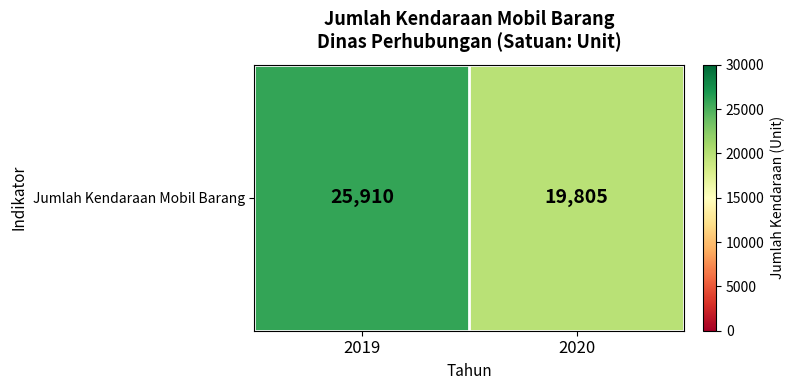

Is it true that the value at 2019 is 25910?

True